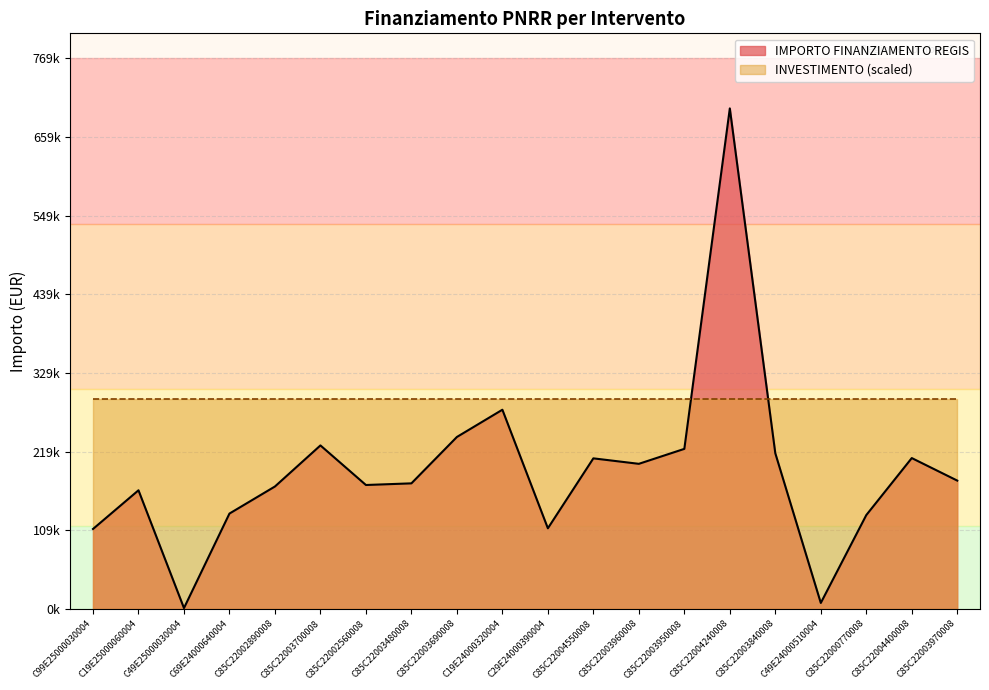

Approximately how many times larger is the value at C29E24000390004 compared to C85C22004240008?

0.2